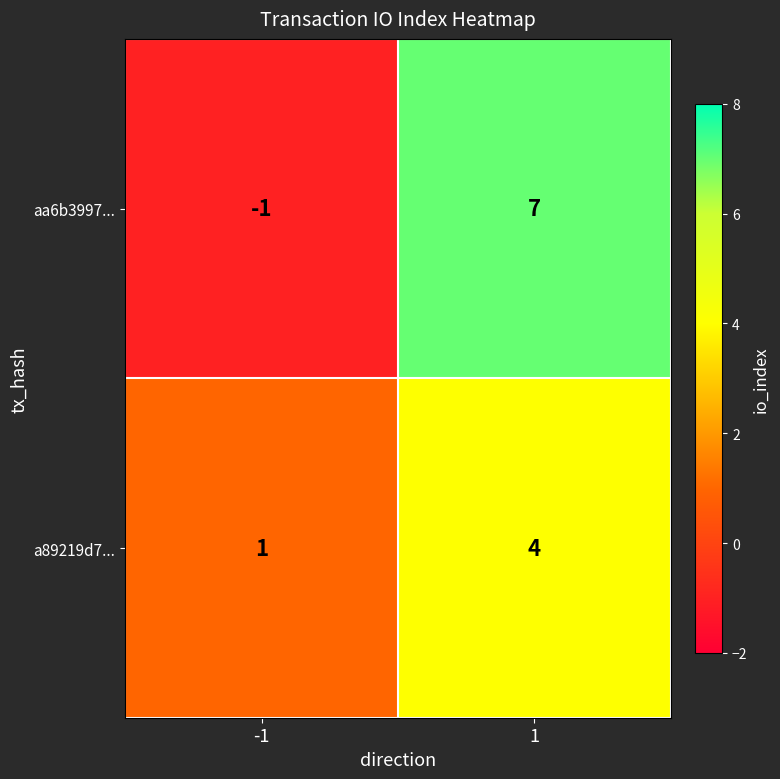

Is it true that a89219d7... equals 2 at 1?

False